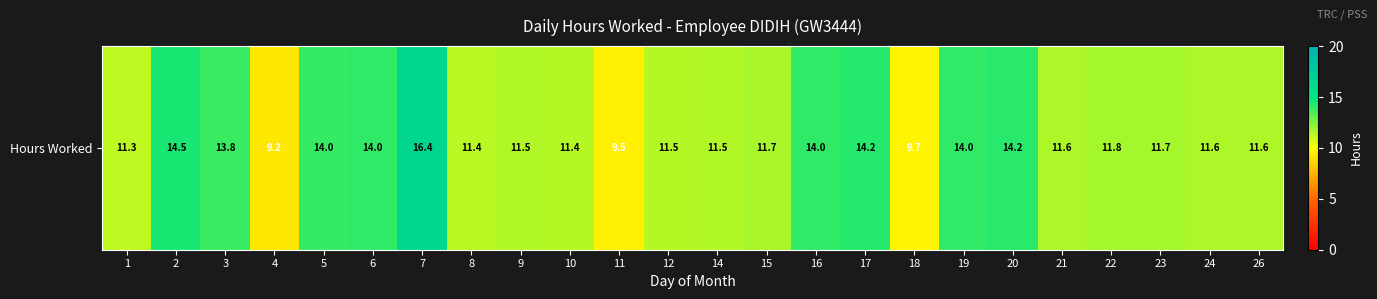

Reading left to right, what are all the values shown in this chart?

1=11.3	2=14.5	3=13.8	4=9.2	5=14.0	6=14.0	7=16.4	8=11.4	9=11.5	10=11.4	11=9.5	12=11.5	14=11.5	15=11.7	16=14.0	17=14.2	18=9.7	19=14.0	20=14.2	21=11.6	22=11.8	23=11.7	24=11.6	26=11.6